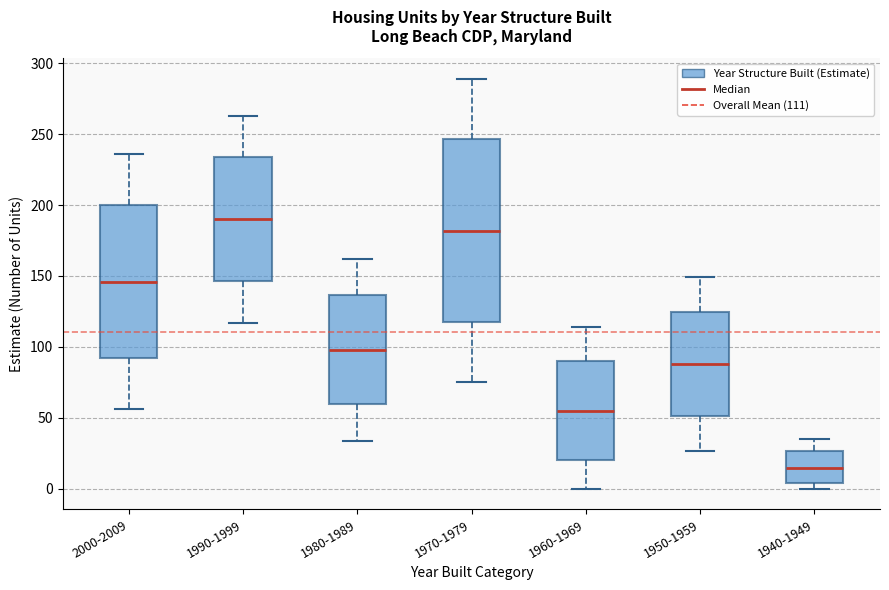

Where is the upper edge of the box for 1940-1949 on the y-axis? The values are not printed on the chart, so give them approximately, as read against the axis.

25